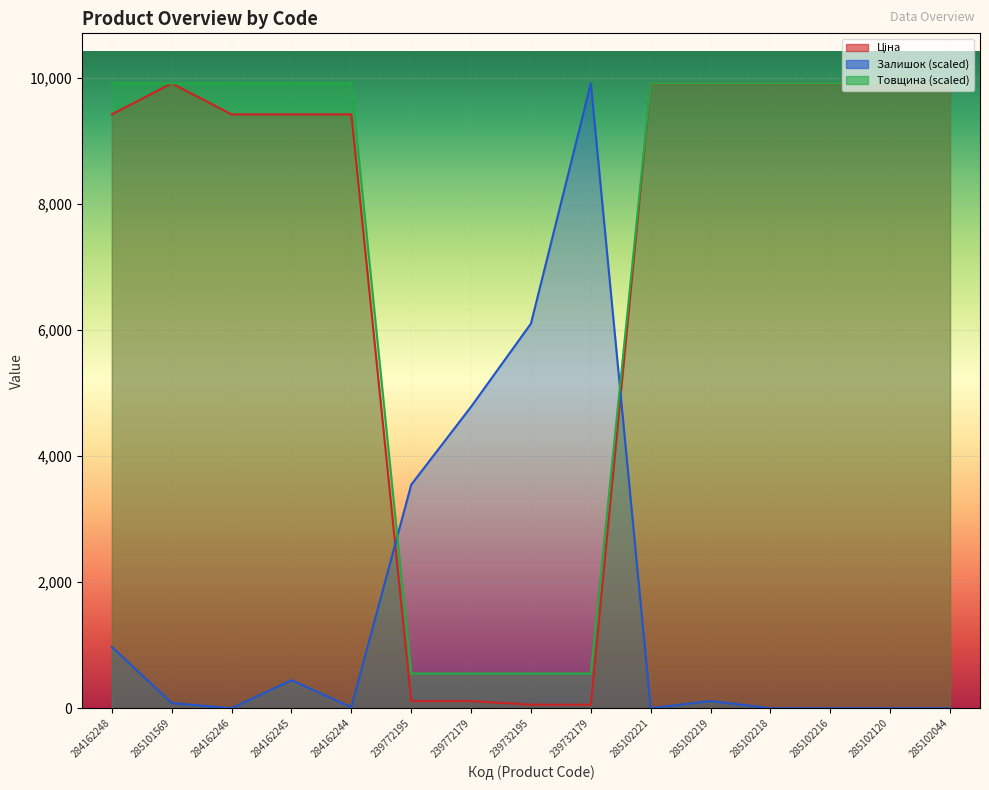

Reading left to right, what are all the values shown in this chart?

Ціна: 9416.9	9908.5	9416.9	9416.9	9416.9	113.3	113.3	56.7	56.7	9908.5	9908.5	9908.5	9908.5	9908.5	9908.5
Залишок: 972.7	82.4	0.0	445.1	16.5	3544.6	4781.1	6100.1	9908.5	0.0	115.4	0.0	0.0	0.0	0.0
Товщина: 9908.5	9908.5	9908.5	9908.5	9908.5	550.5	550.5	550.5	550.5	9908.5	9908.5	9908.5	9908.5	9908.5	9908.5